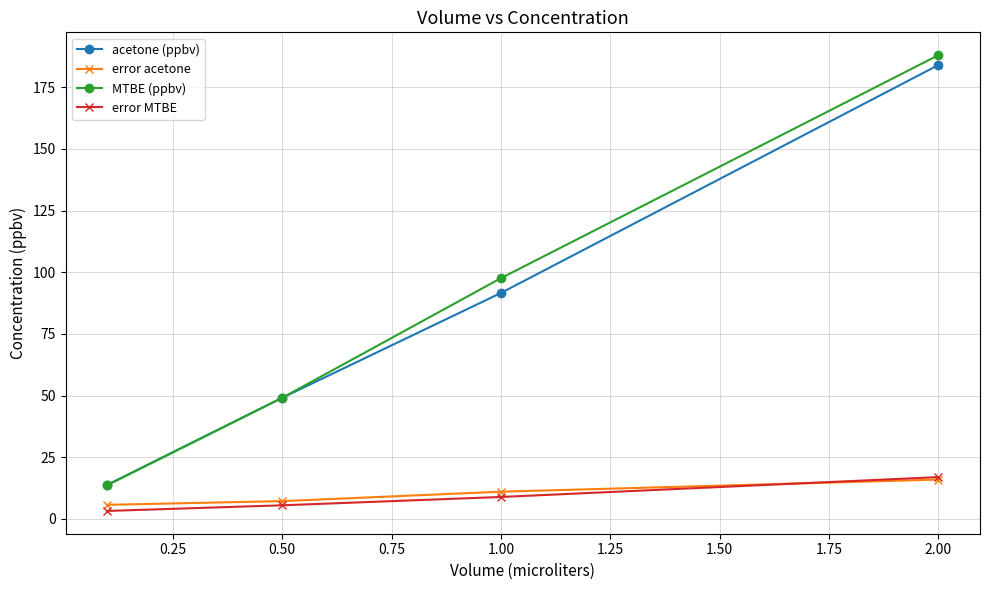

True or false: error acetone has more than 2 interior local peaks.

False